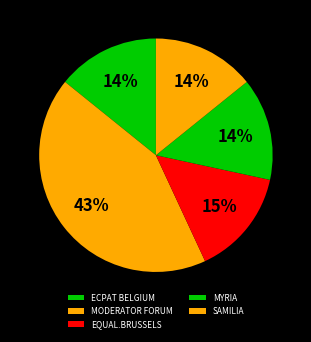

The SAMILIA slice represents 14% of the pie. True or false?

True